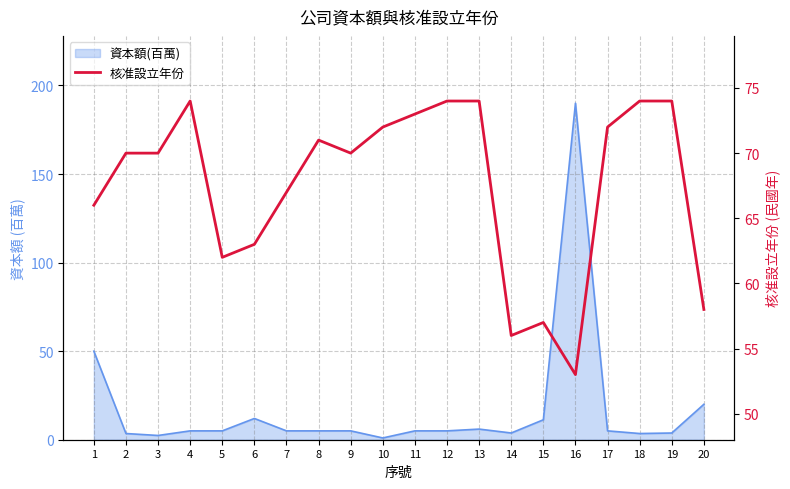

Reading right to left, extract all data points from this chart.

58	74	74	72	53	57	56	74	74	73	72	70	71	67	63	62	74	70	70	66